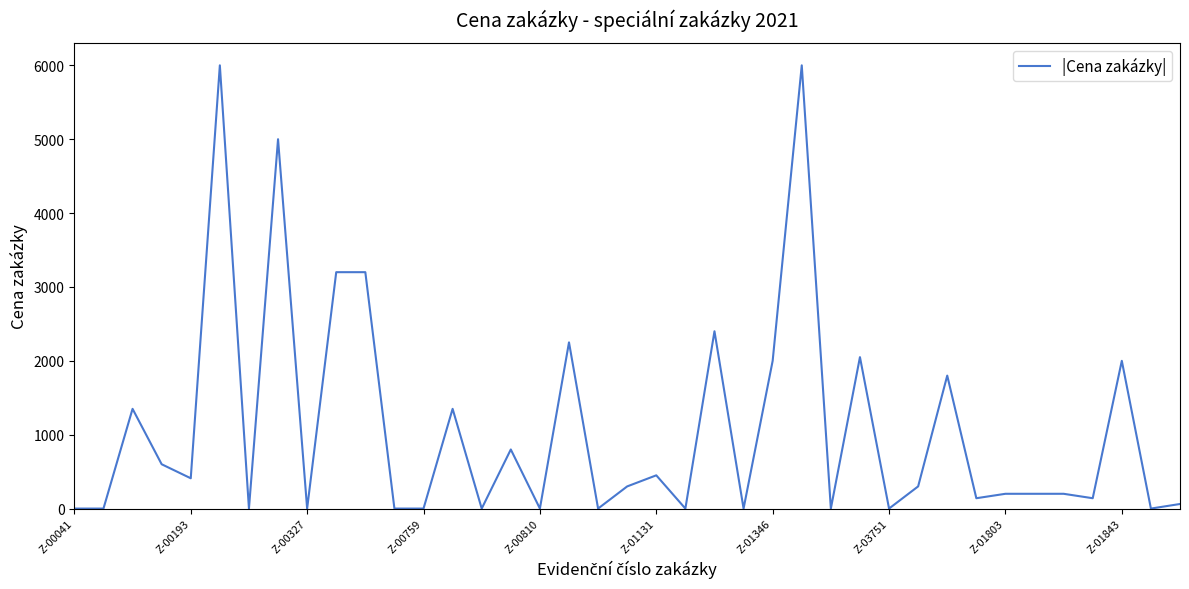

What is the difference between the maximum and minimum values?

6000.0